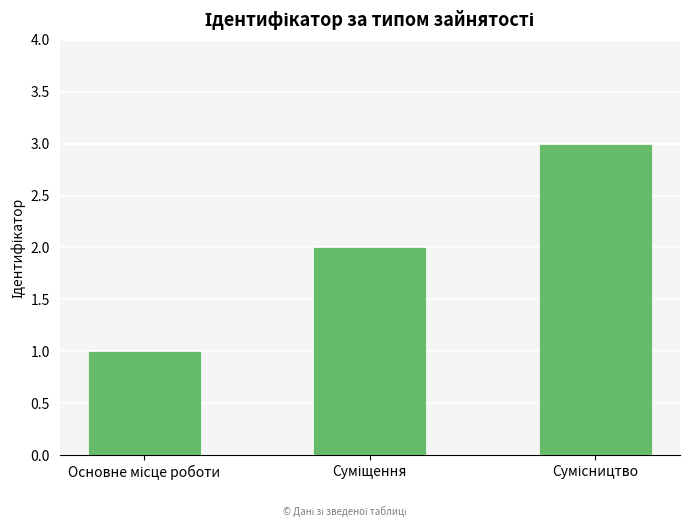

What is the difference between the second highest and minimum values?

1